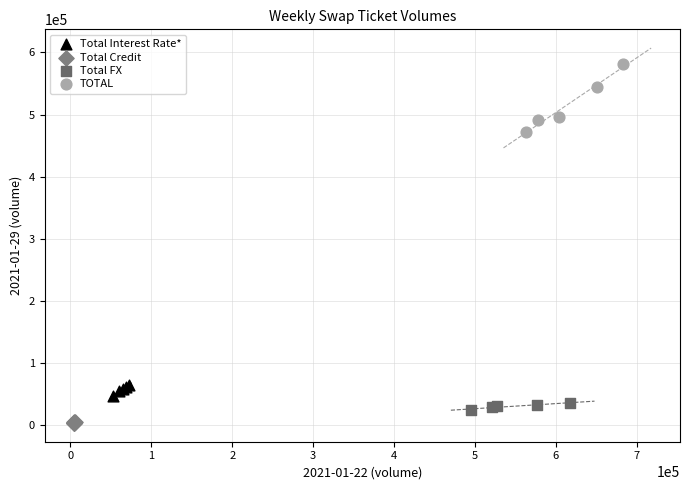

Which series has the largest Y range (max minus min)?

TOTAL